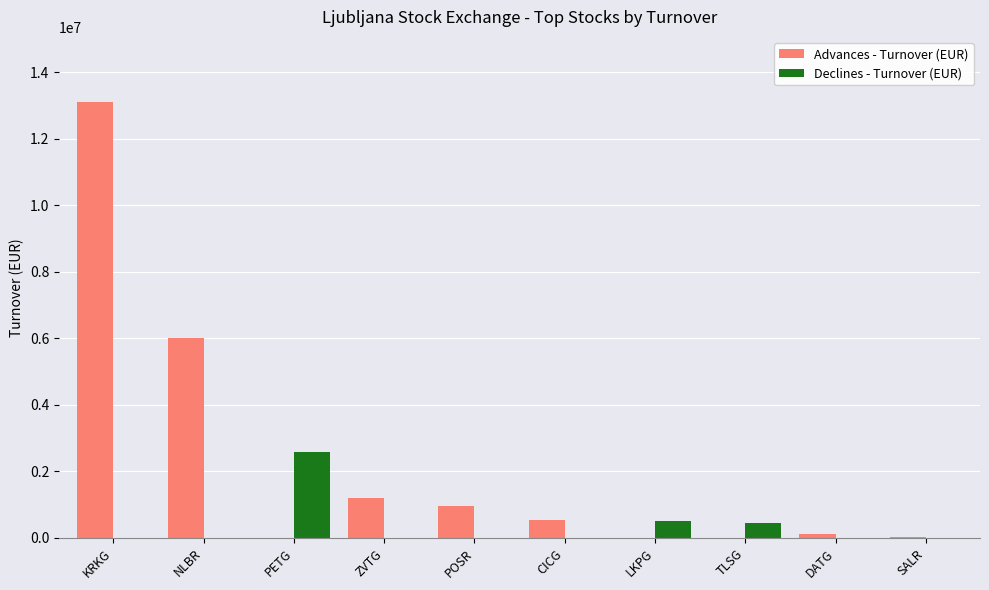

What is the spread (max minus min) of values at DATG?

114304.9